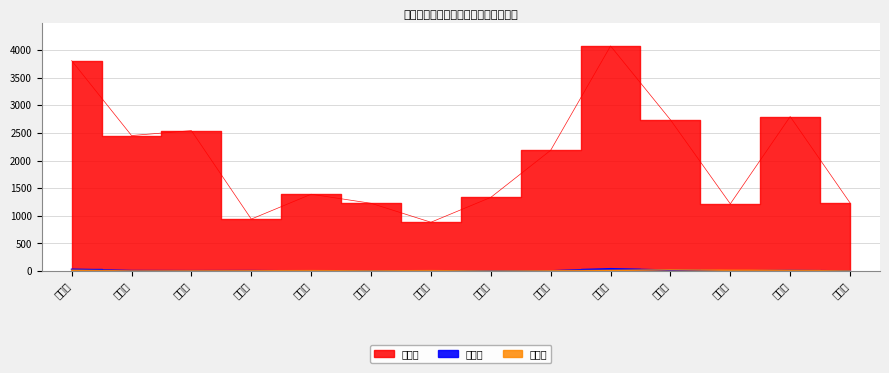

What is the difference between the maximum and minimum values in the 遷入數 series?

40